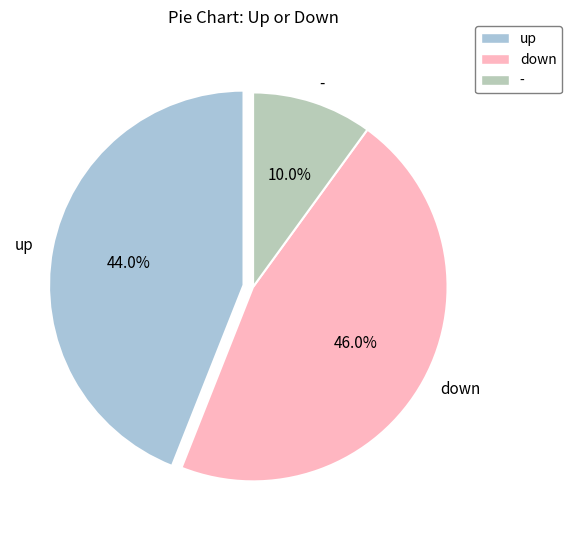

To the nearest percent, what is the difference between the largest and smallest slice percentages?

36%